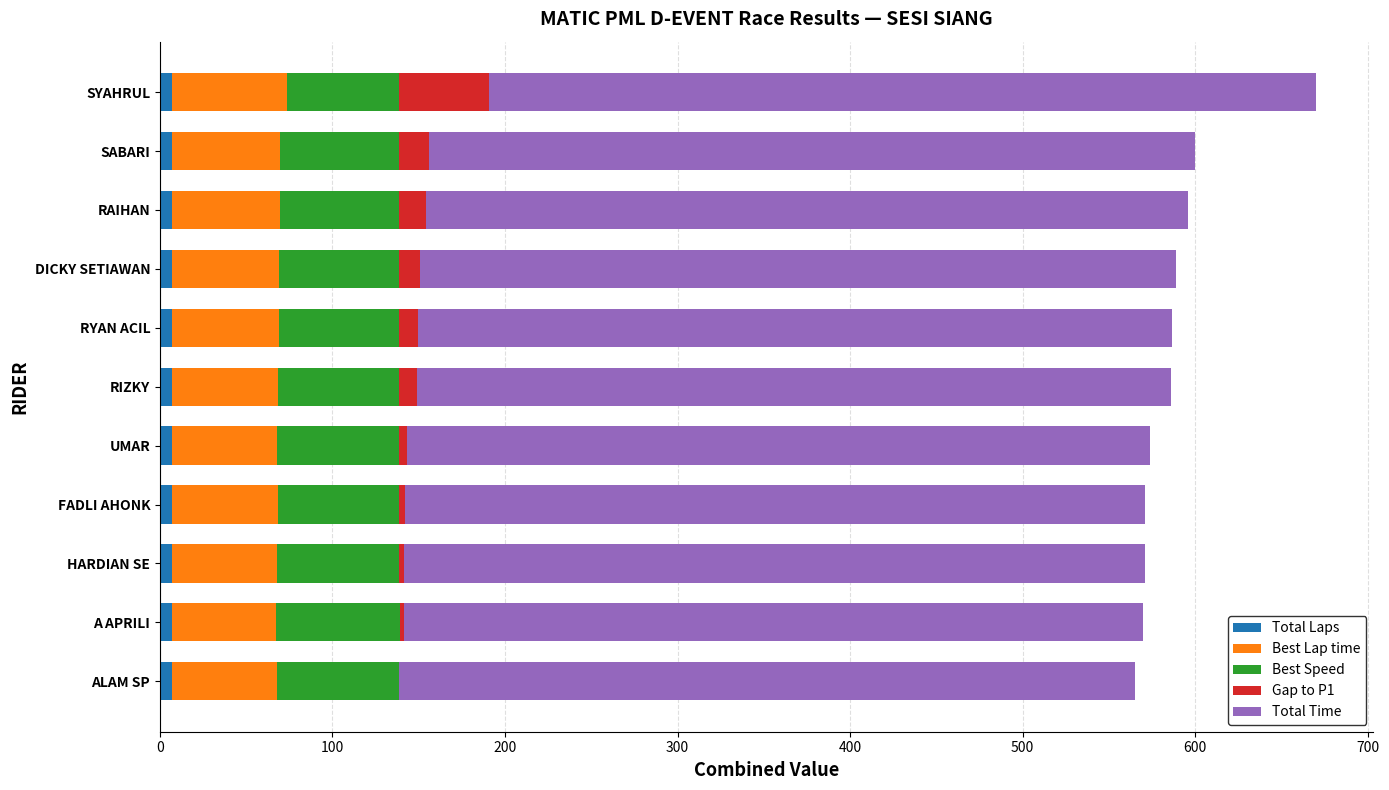

How many series are shown in this chart?

5